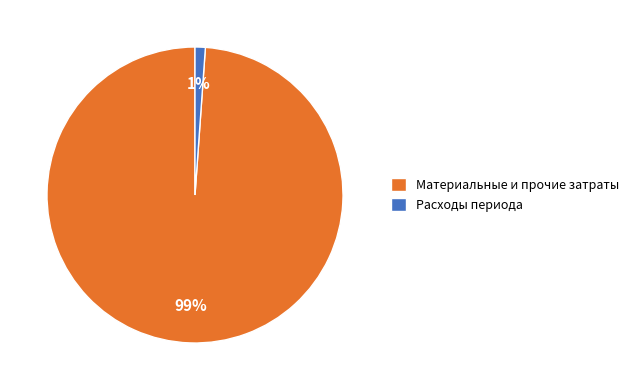

The Материальные и прочие затраты slice represents 88% of the pie. True or false?

False